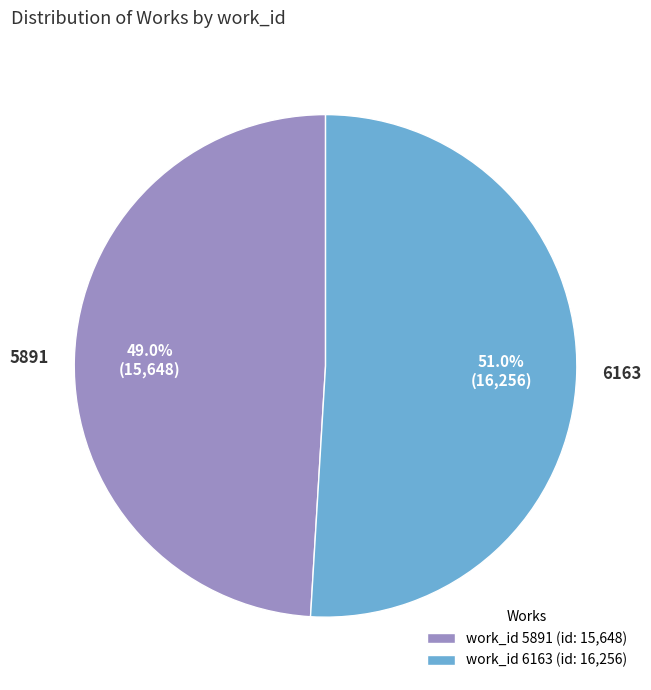

To the nearest percent, what is the combined percentage of 5891 and 6163?

100%